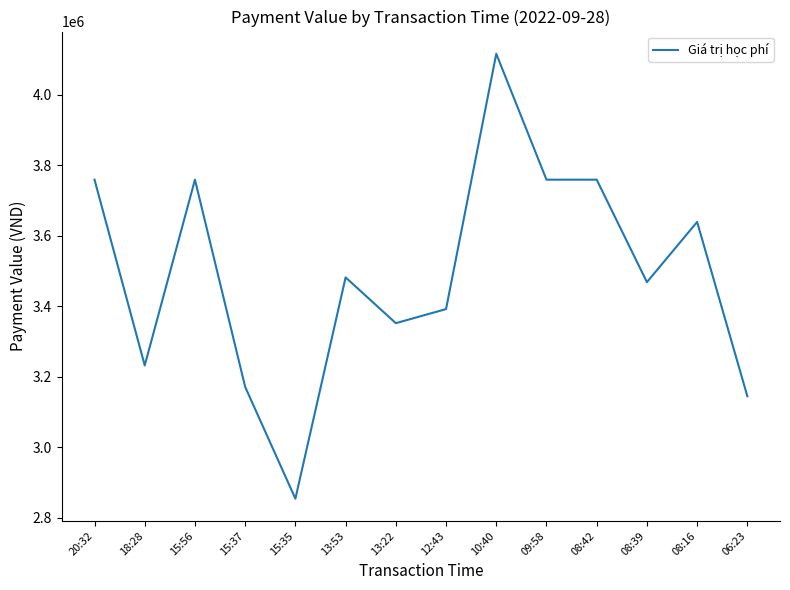

What is the sum of the values at 15:56 and 20:32?

7519000